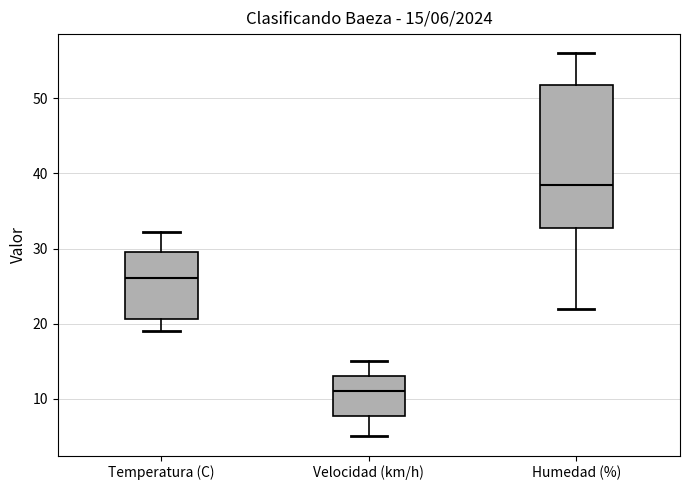

Which box has the lowest median line?

Velocidad (km/h)